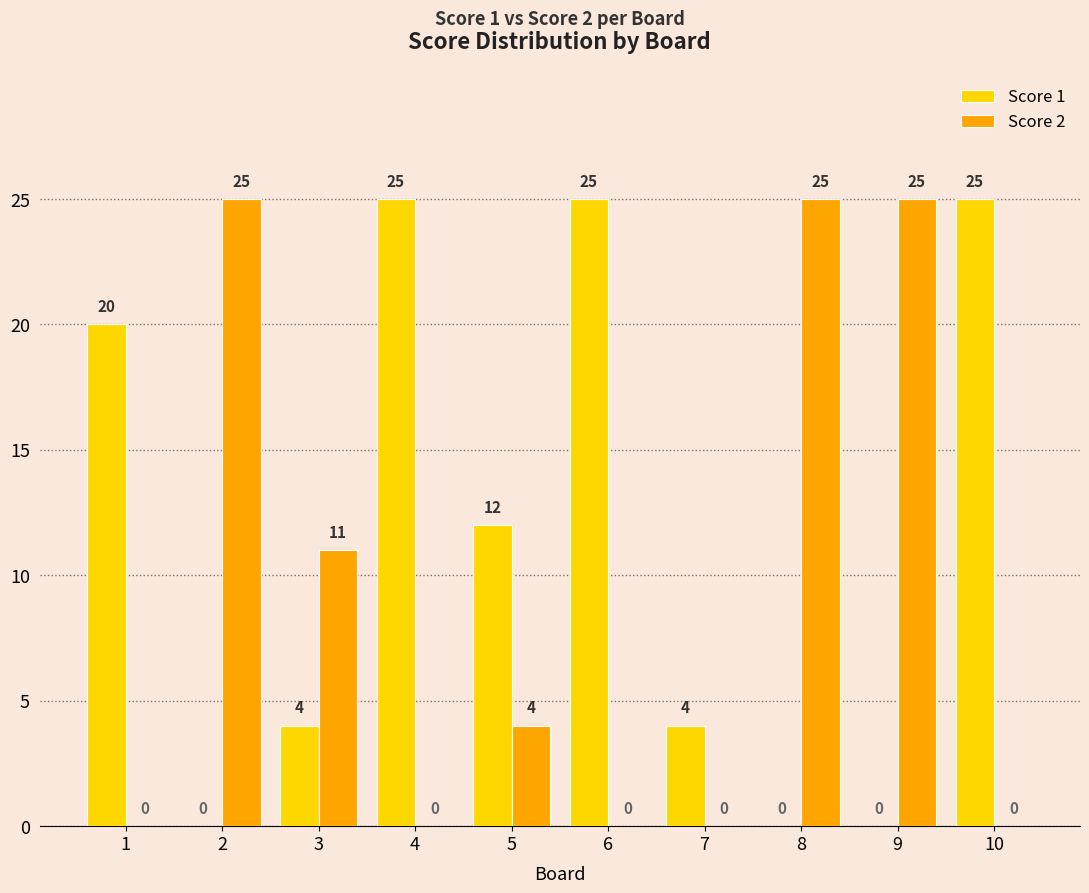

What is the greatest value displayed?

25